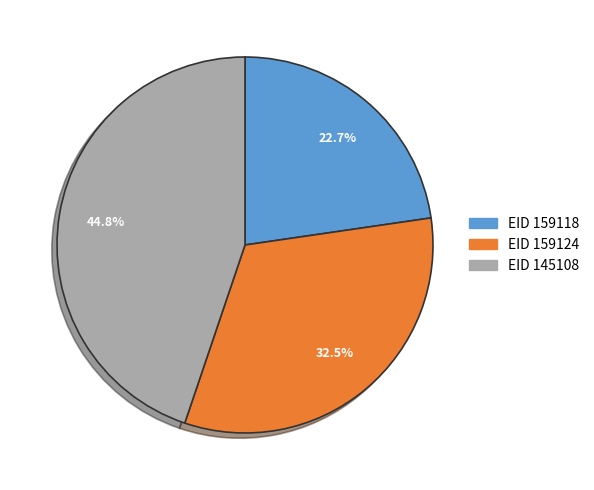

Does any single category account for the majority?

No